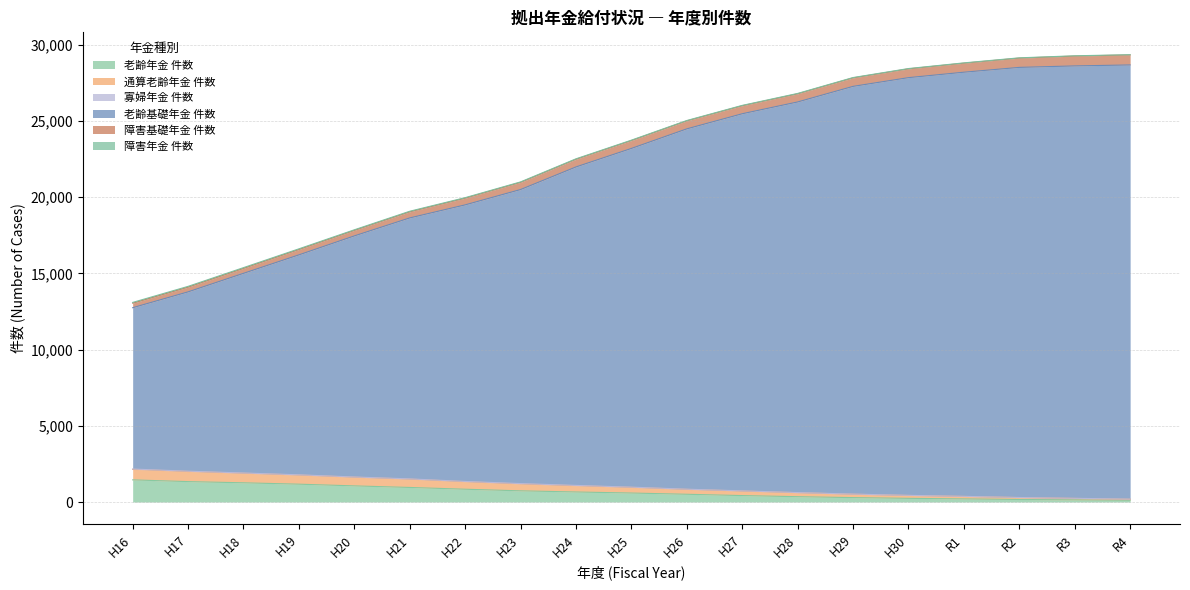

Does the chart have visible grid lines?

Yes